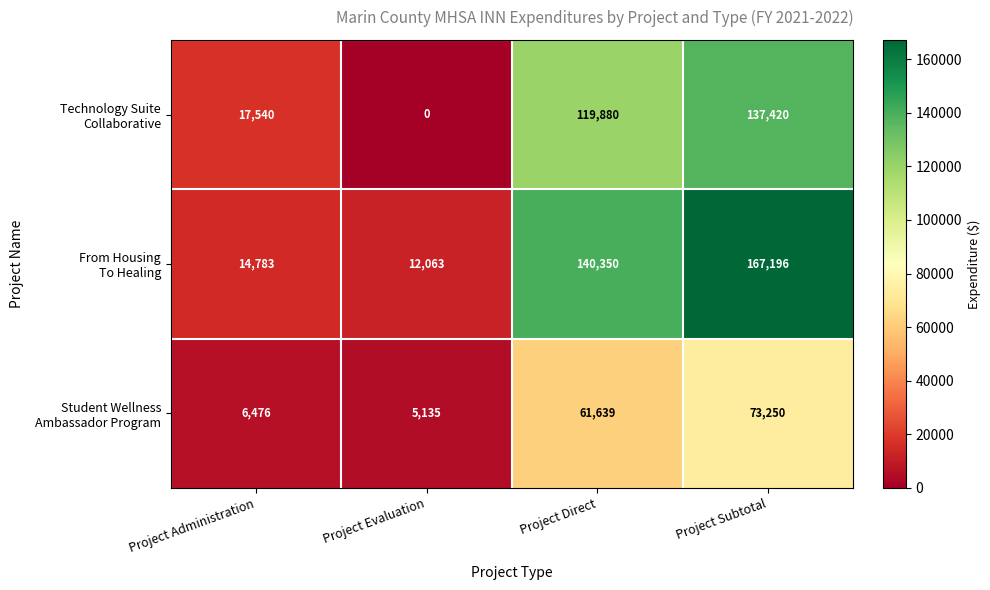

At how many categories does at least one series exceed 65844?

2